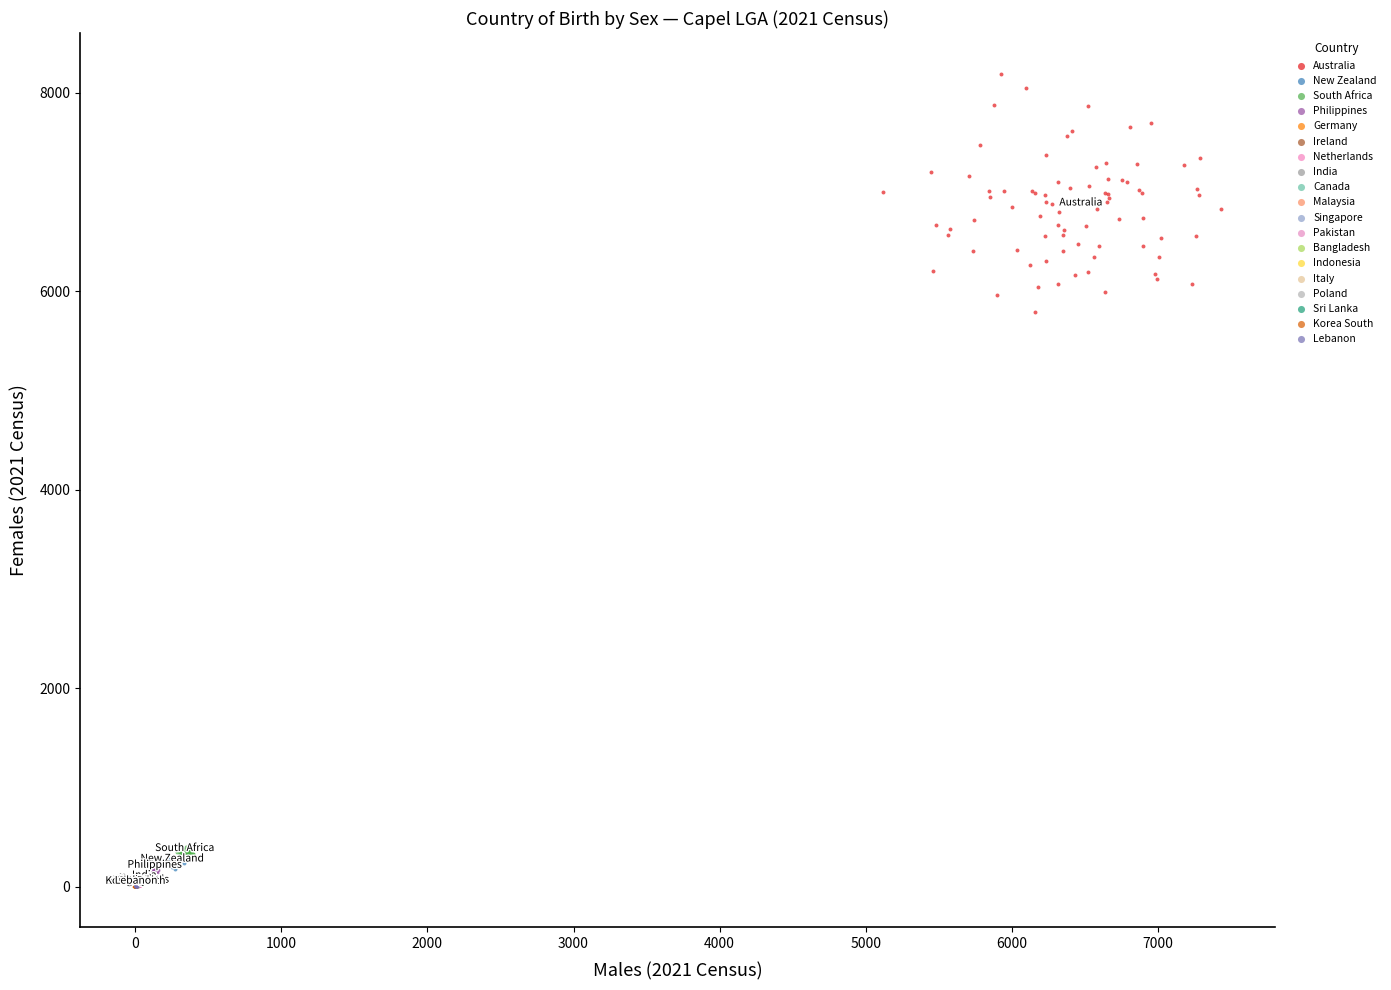

Which series contains the highest Y value?

Australia